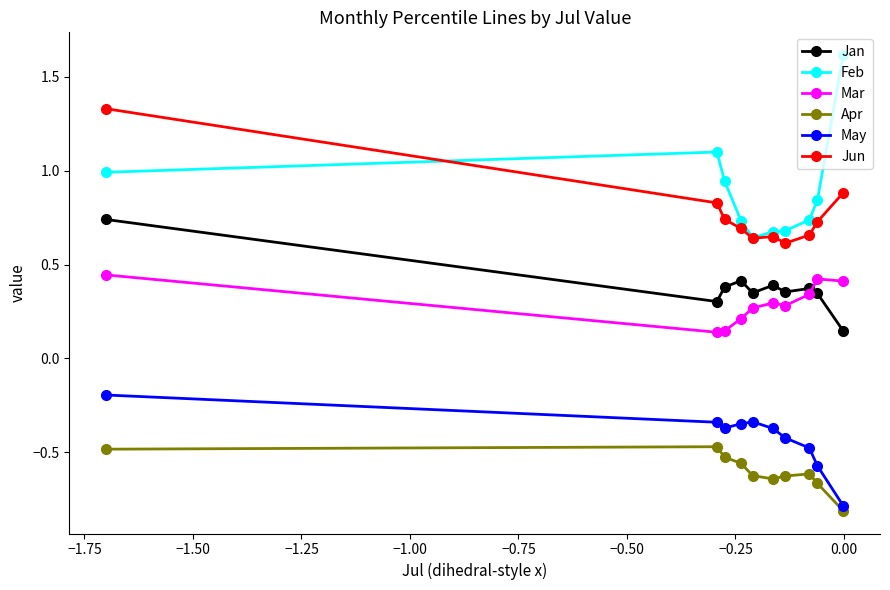

True or false: May and Feb cross at least once.

False